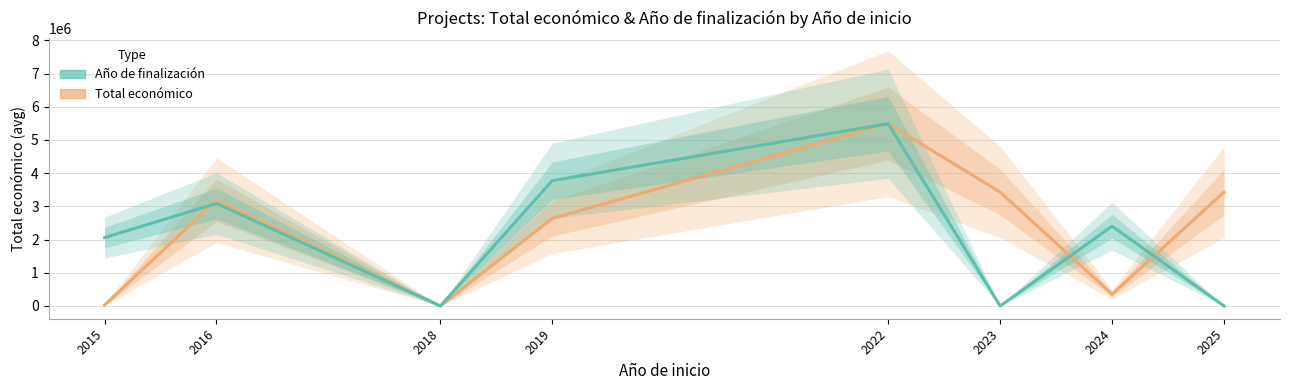

How many data points does each series have?

8